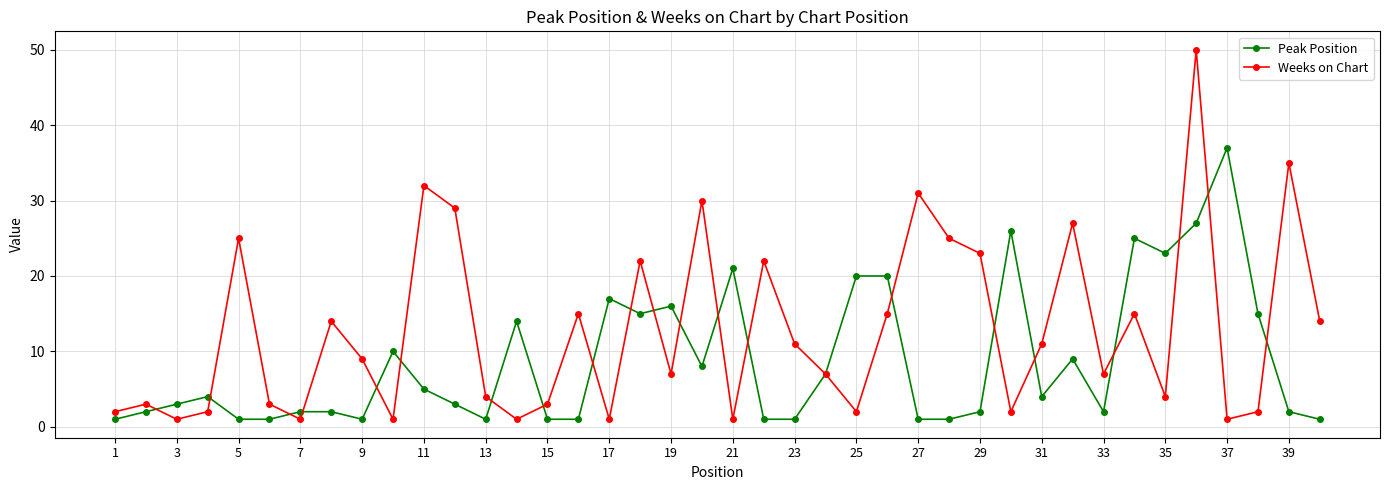

What is the value of the Weeks on Chart point at the 39th from the left?

35